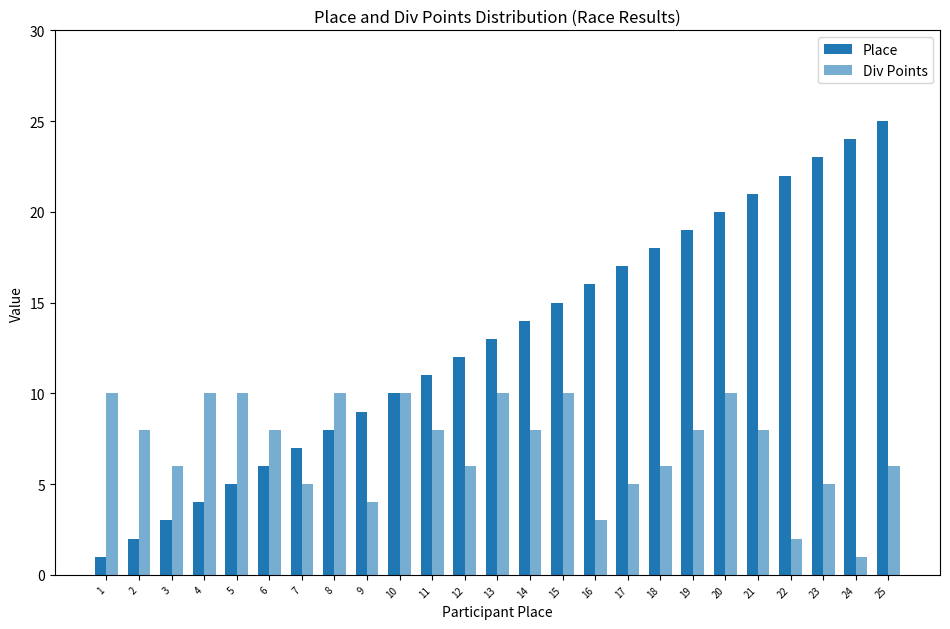

Where is Place nearest to the value 13?

13